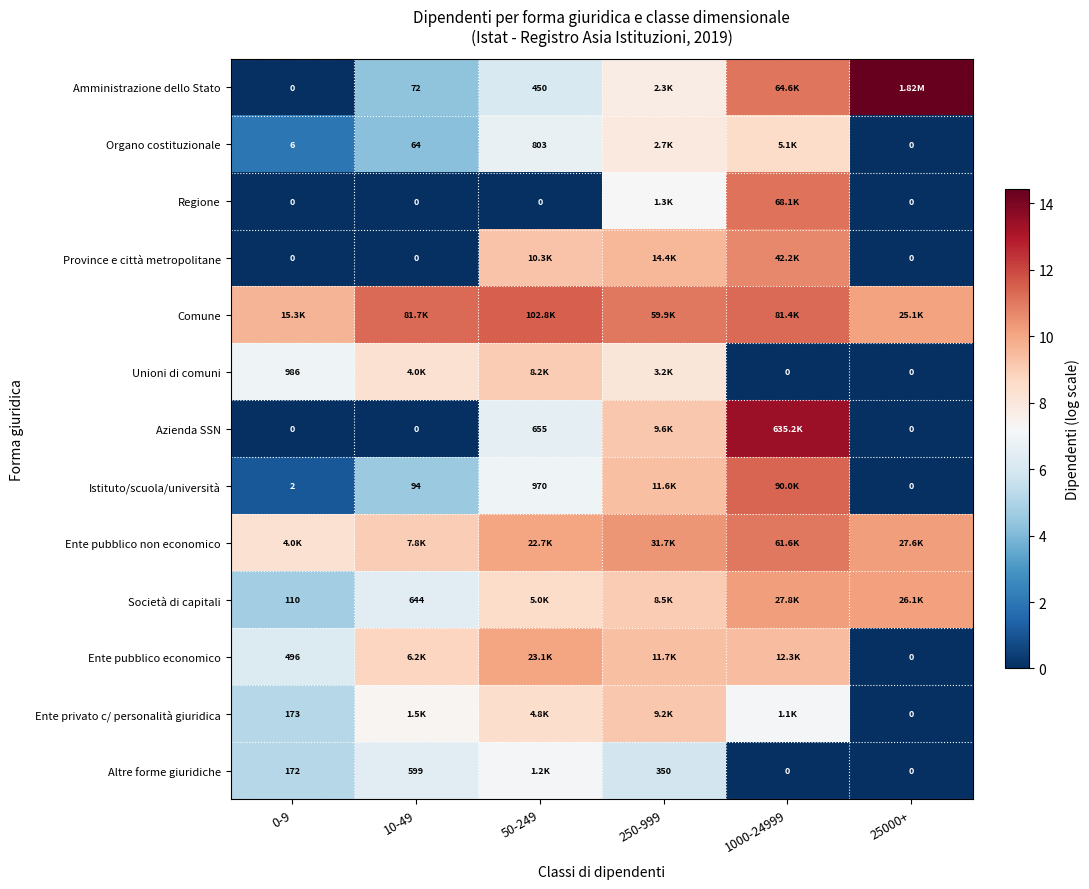

What is the sum of all Unioni di comuni values?

32.3